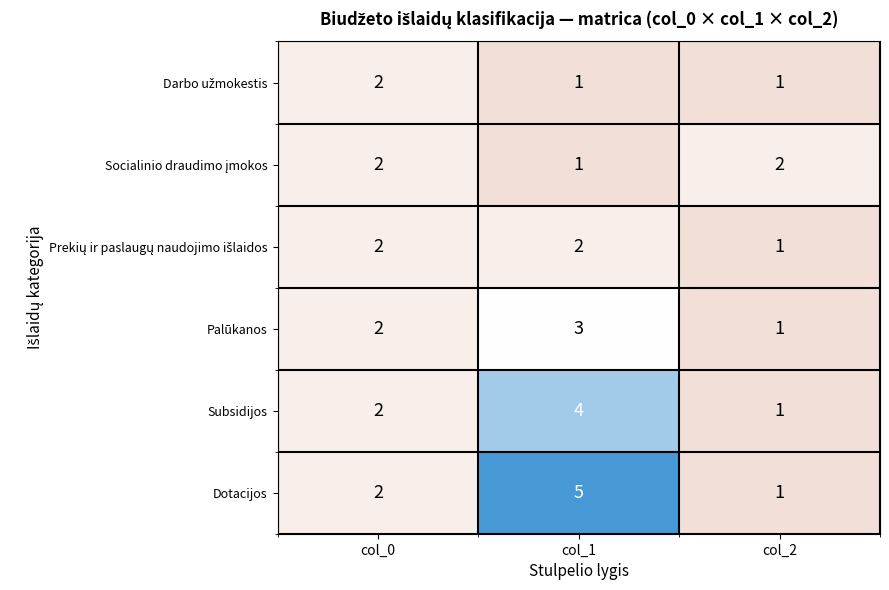

Which series has the widest spread of values?

Dotacijos